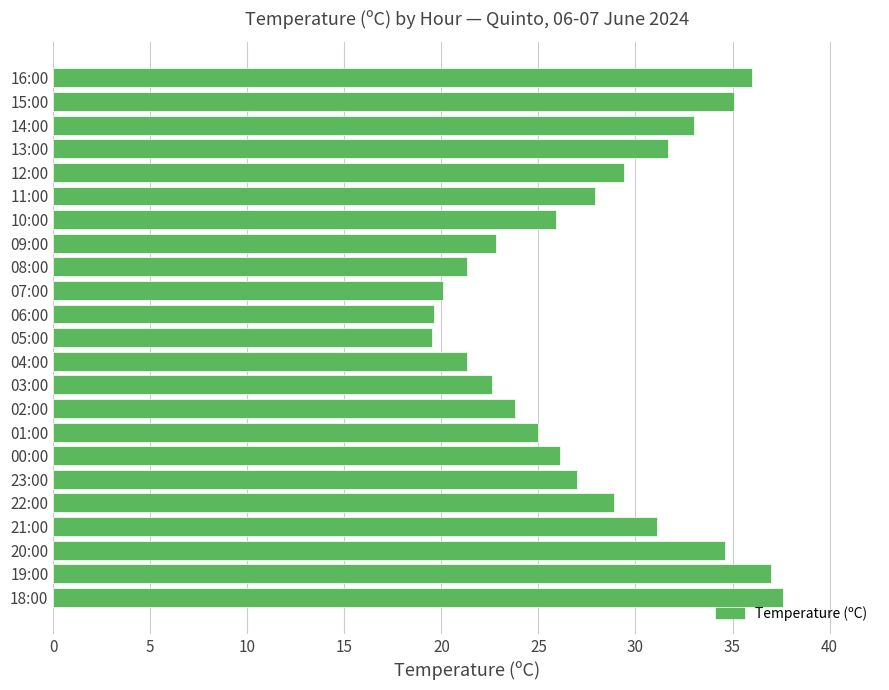

What is the sum of the values at 11:00 and 03:00?

50.5